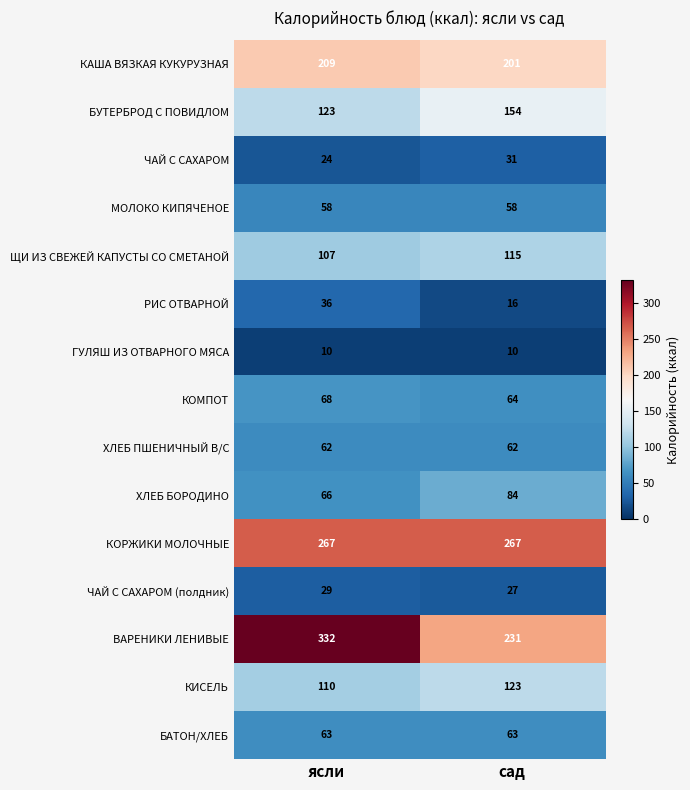

At which category is the sum across all series the highest?

ясли